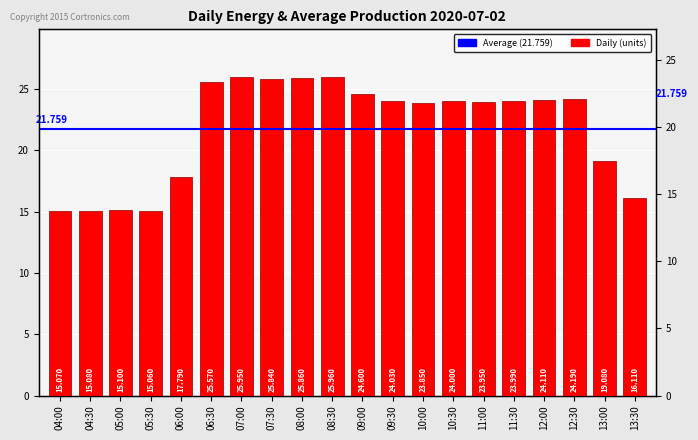

Which has a higher value, 04:30 or 11:30?

11:30